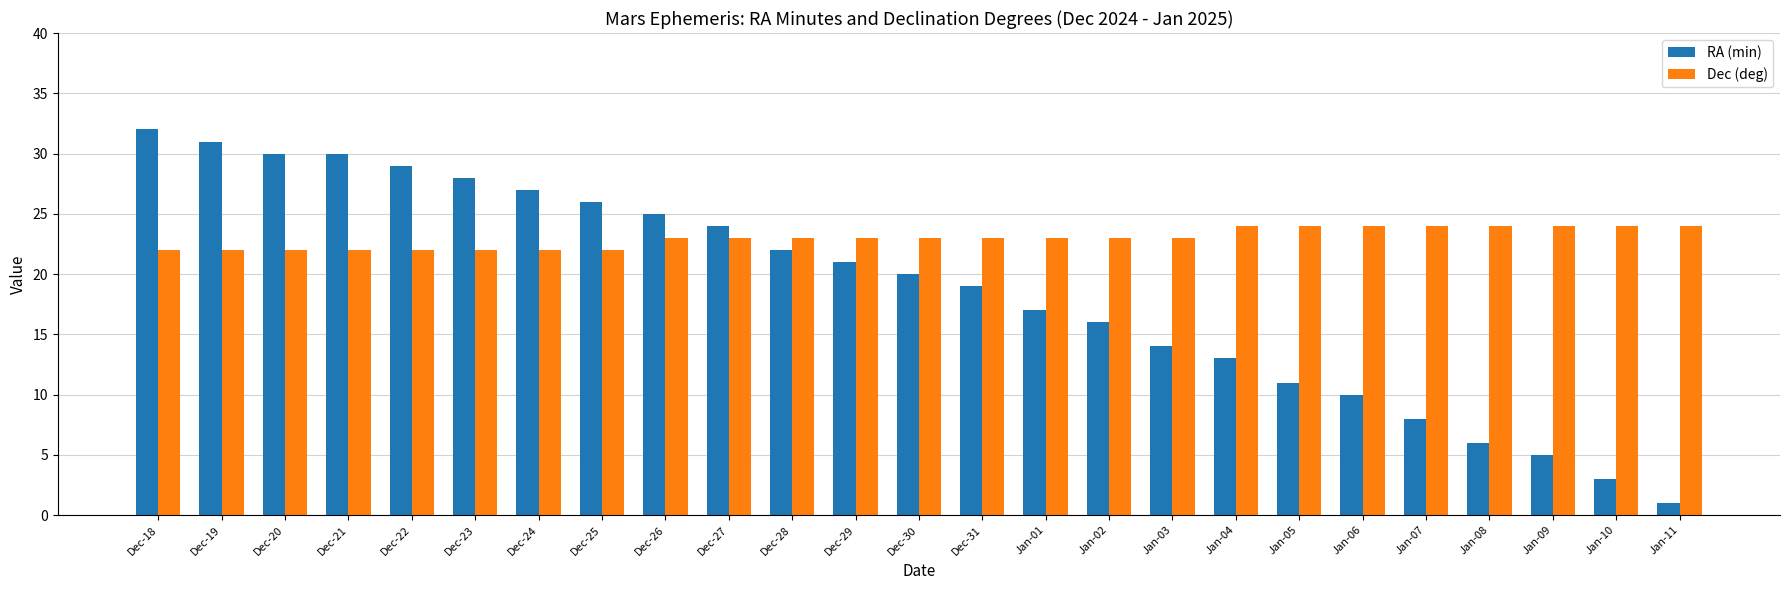

Which label corresponds to the largest value in the chart?

Dec-18